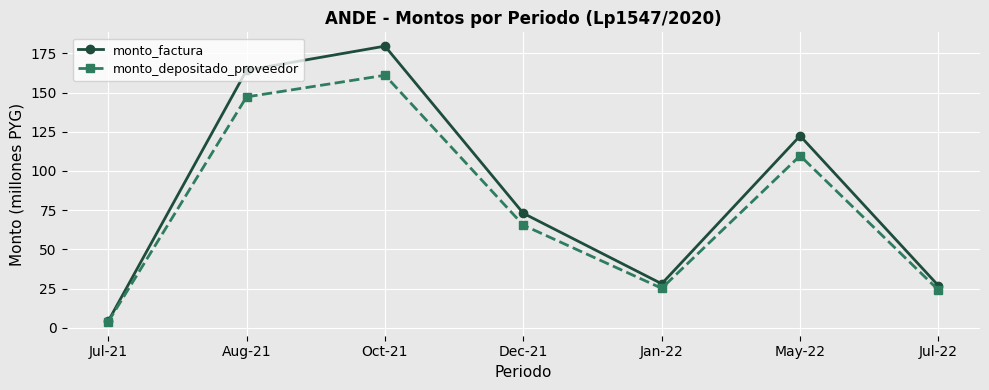

What is the value of the monto_depositado_proveedor point at the 6th from the left?

109.7